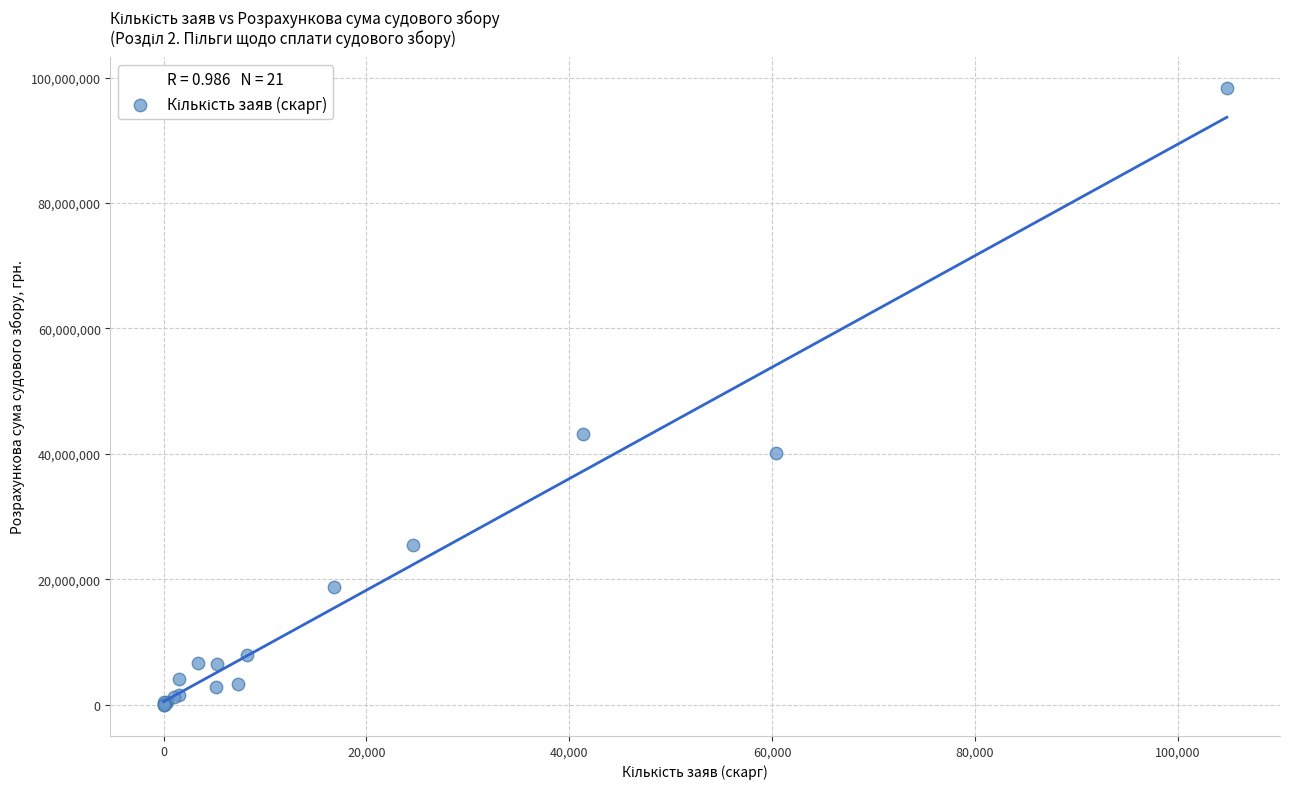

What Y value in the scatter plot is closest to 49160914?

43121579.3